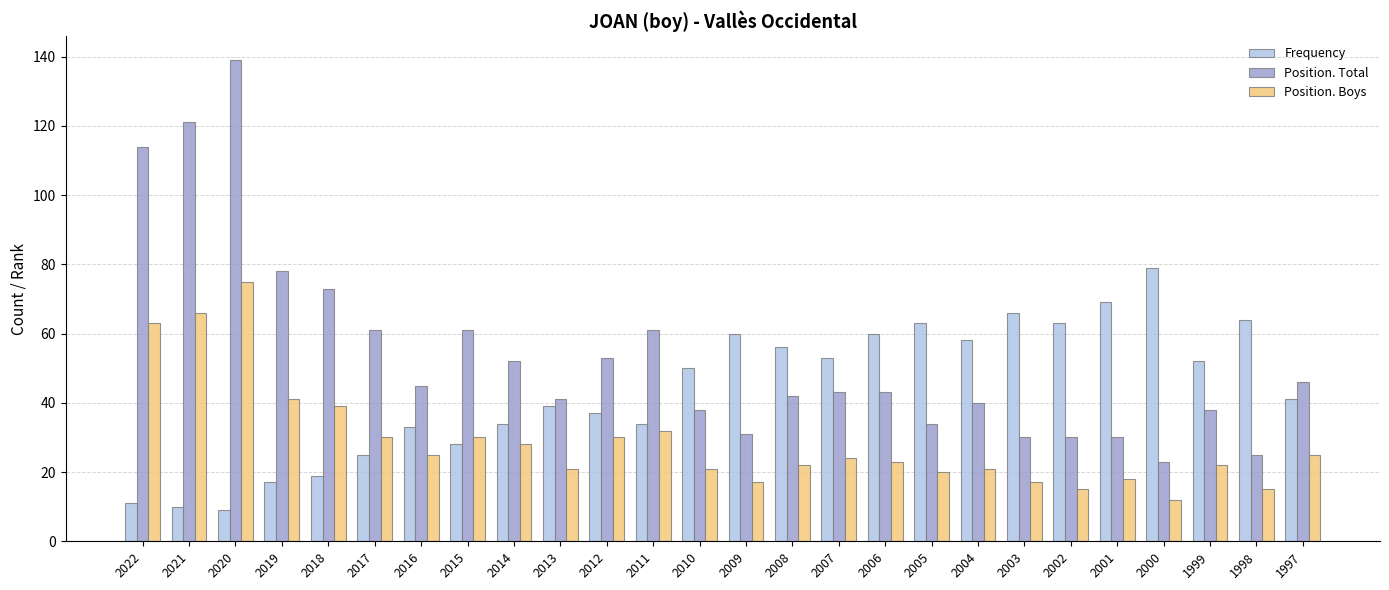

At how many categories does at least one series exceed 22?

26